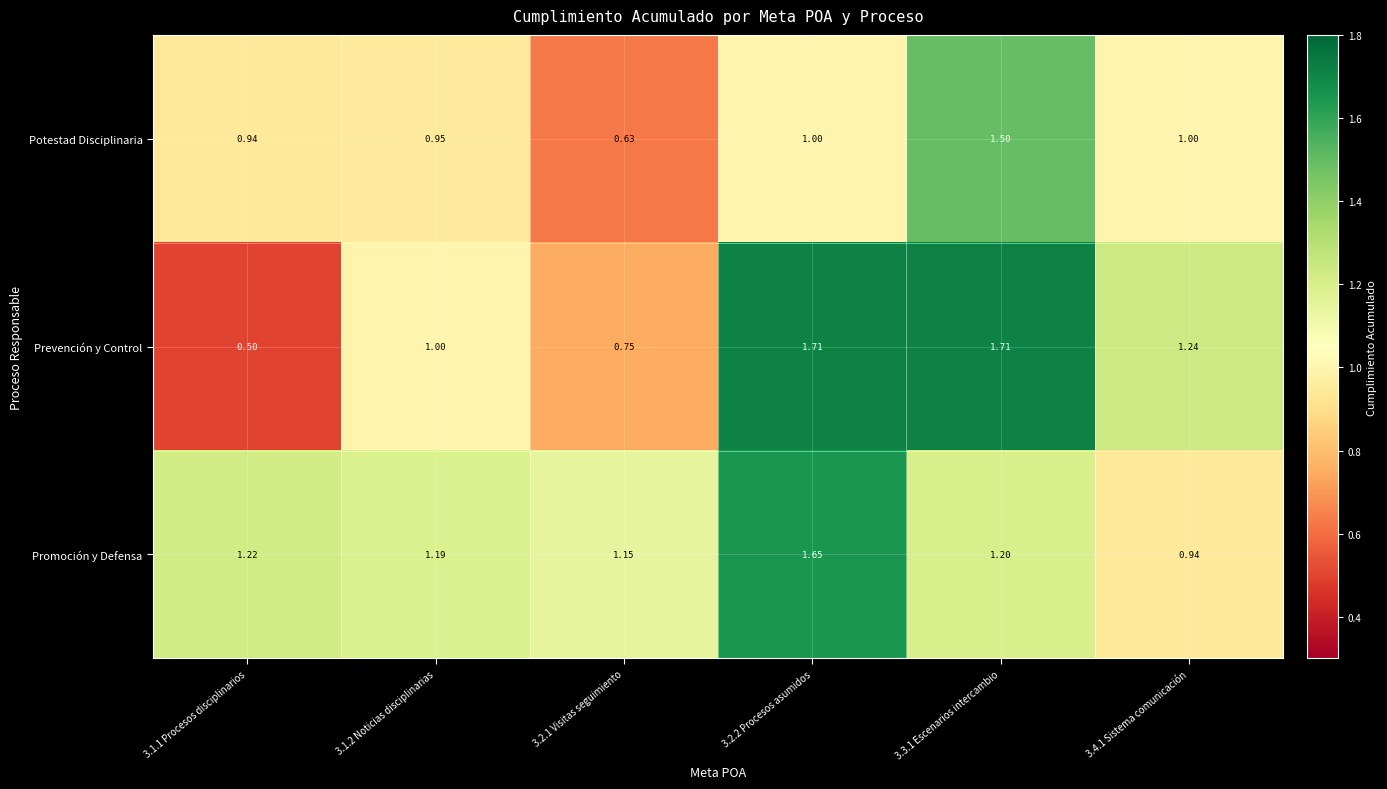

Which category has the lowest value across all series?

3.1.1 Procesos disciplinarios